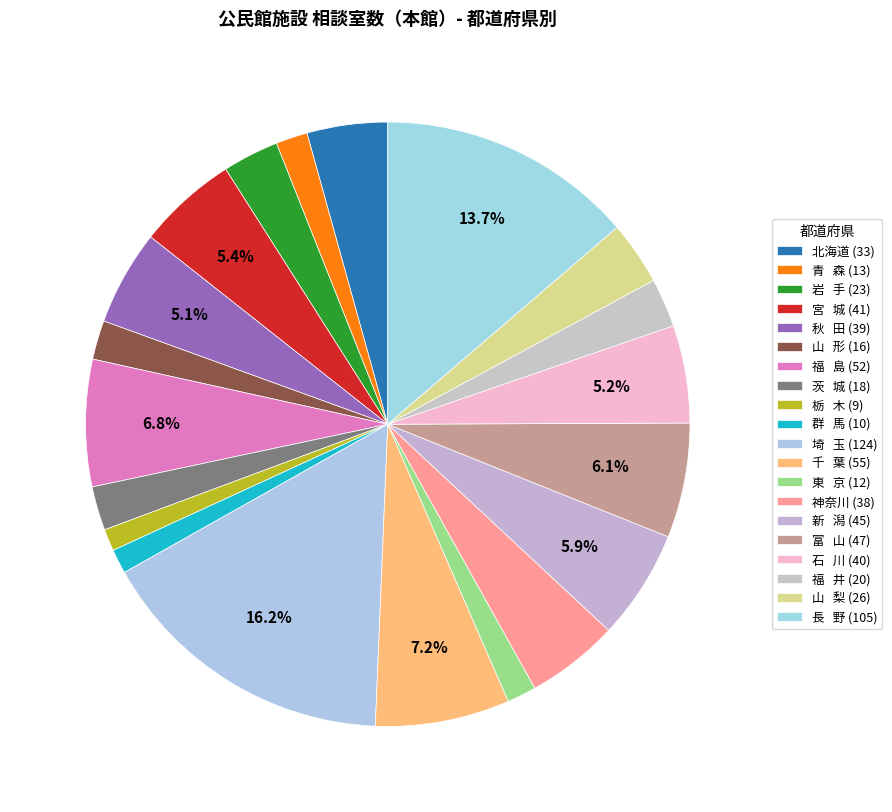

What is the largest slice in the pie chart?

埼   玉